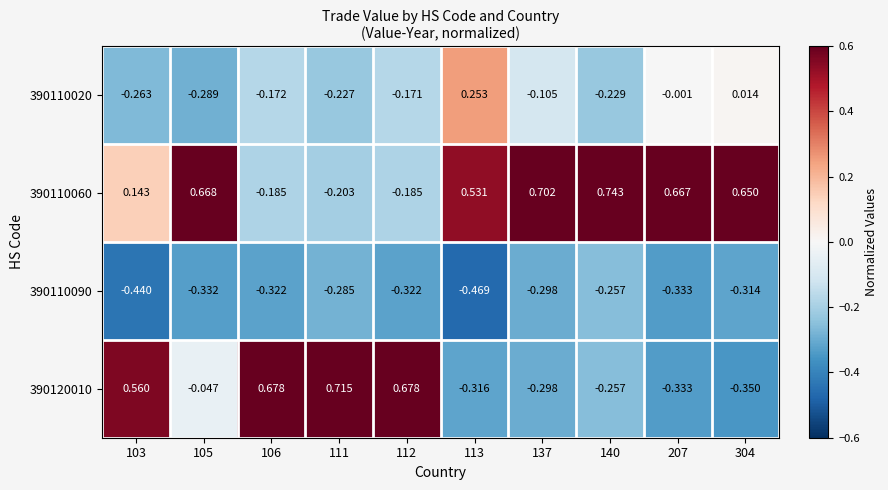

How many values in 390120010 are below zero?

6